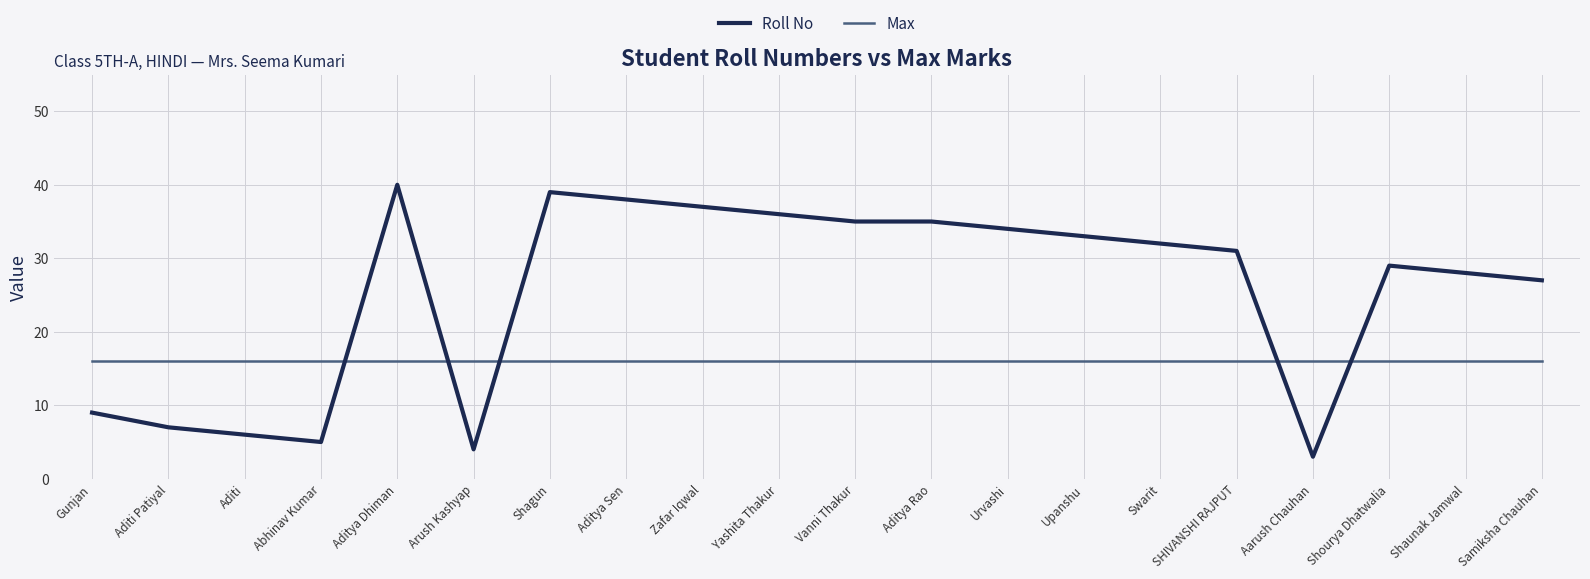

What is the difference between the second highest and second lowest values in the Roll No series?

35